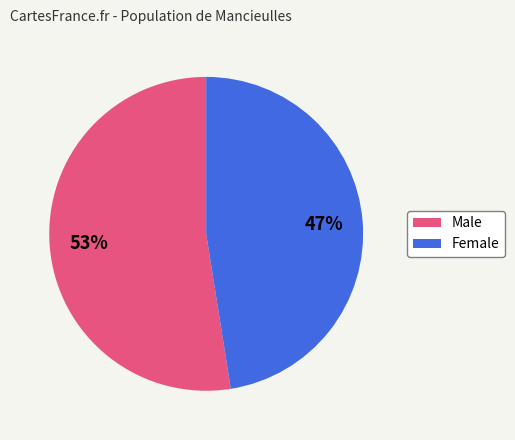

Is there any slice that represents more than half of the pie?

Yes